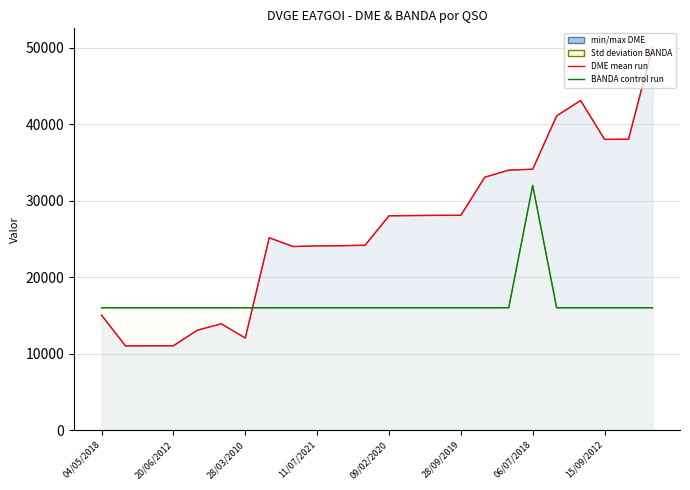

True or false: DME mean run and BANDA control run cross at least once.

True